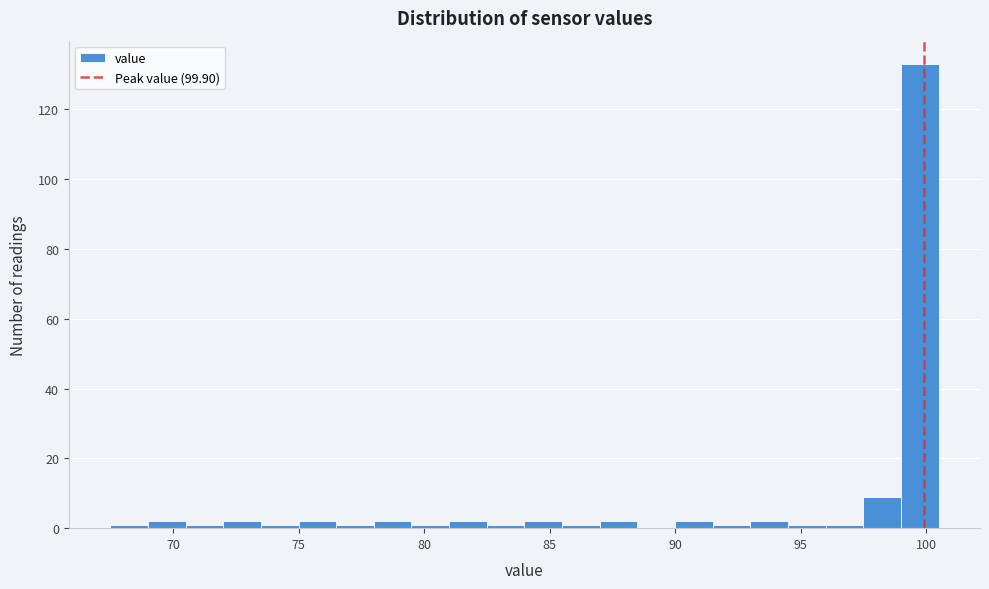

Around what value on the x-axis is the tallest bar? Give the approximate position of its centre, as read against the axis.

100.0